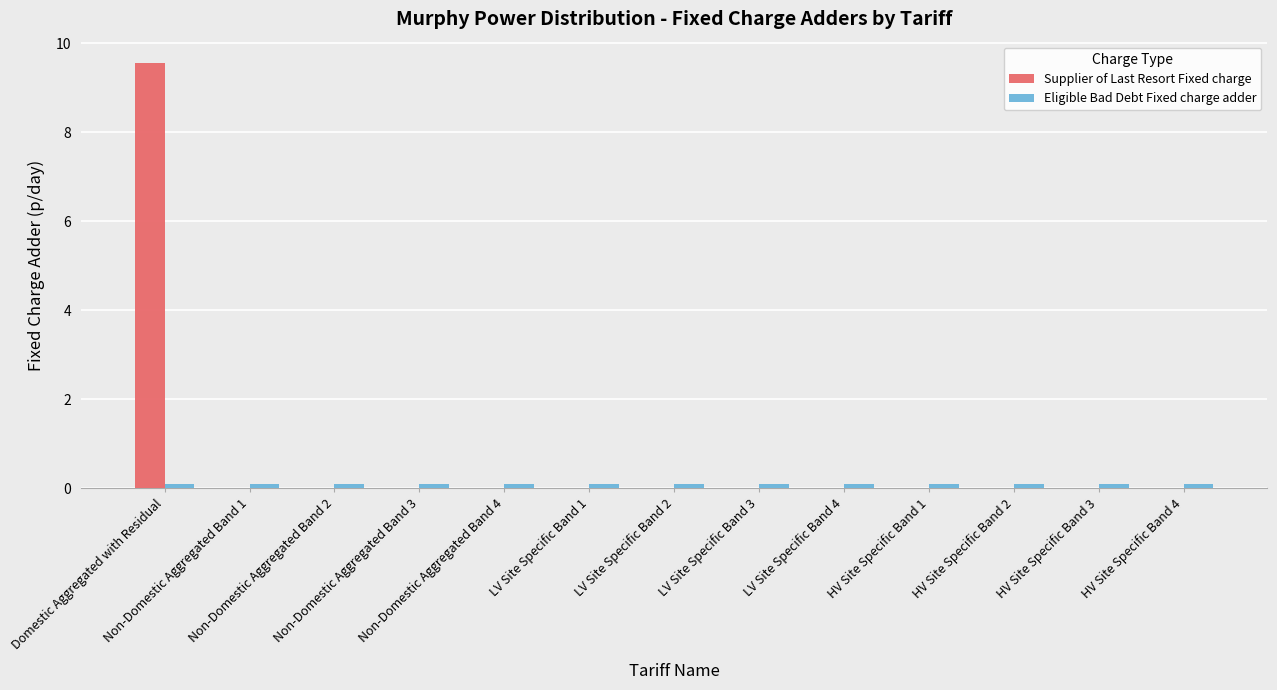

Which series has the largest total across all categories?

Supplier of Last Resort Fixed charge